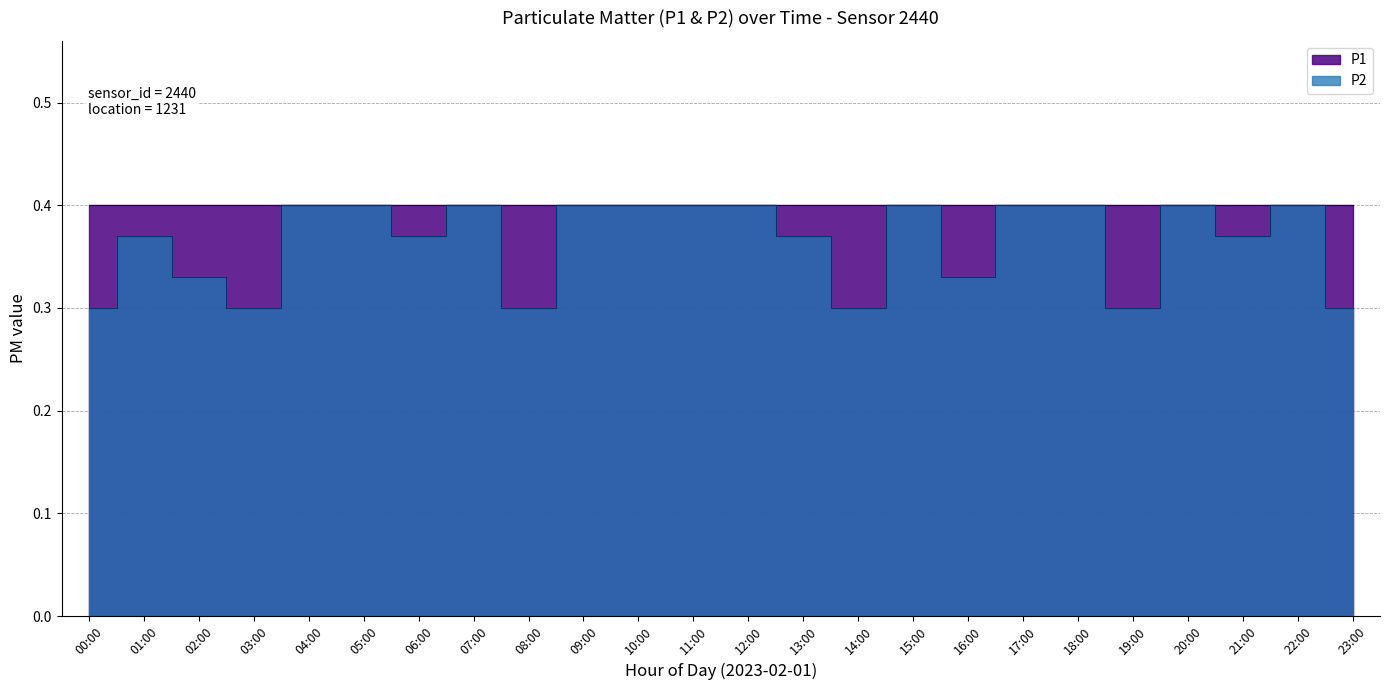

How many interior local peaks (higher than both neighbors) does the data have?

5